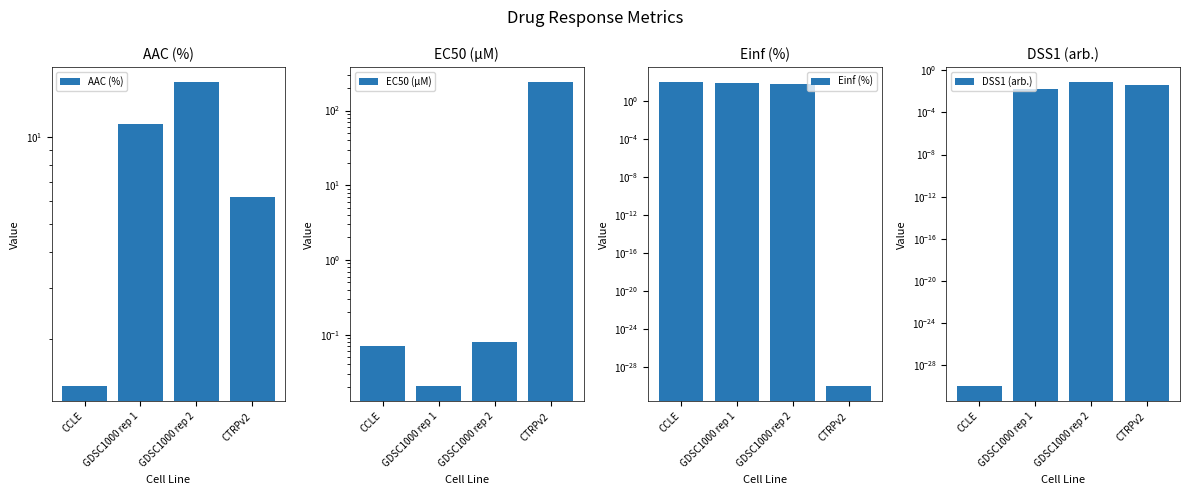

List the labels in order of EC50 (µM) value, largest first.

CTRPv2, GDSC1000 rep 2, CCLE, GDSC1000 rep 1